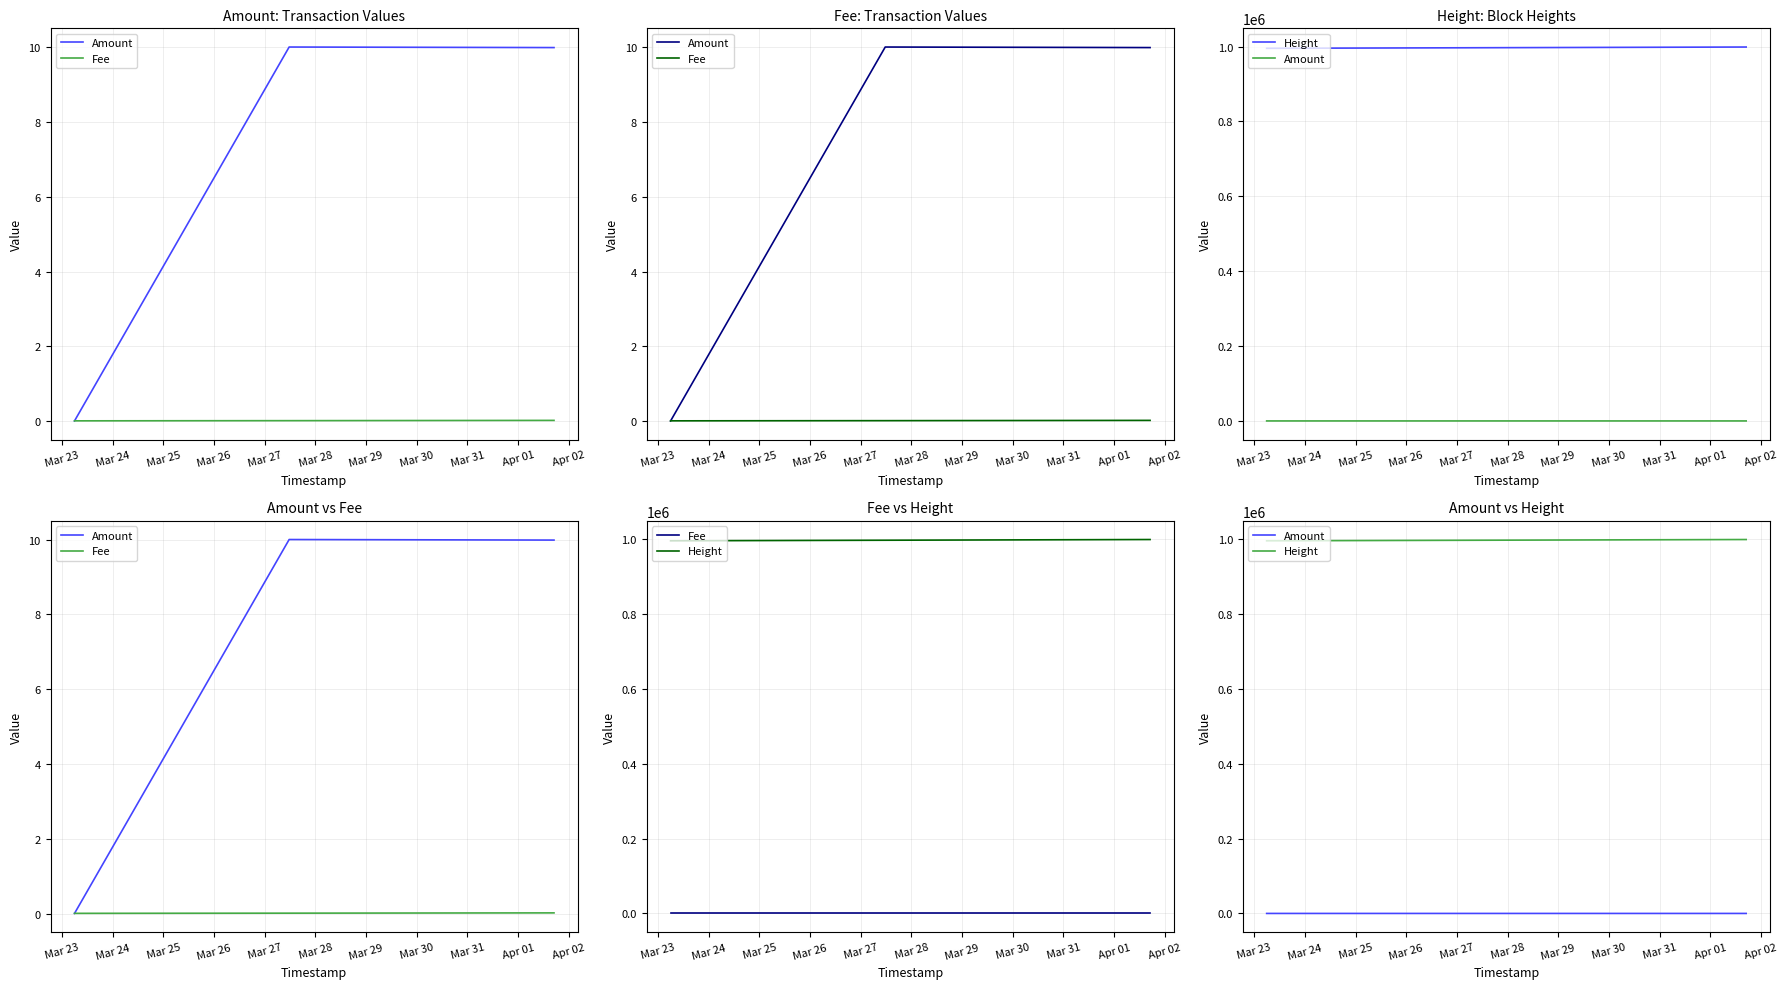

The value of Fee at Mar 25 is 0.0. True or false?

False